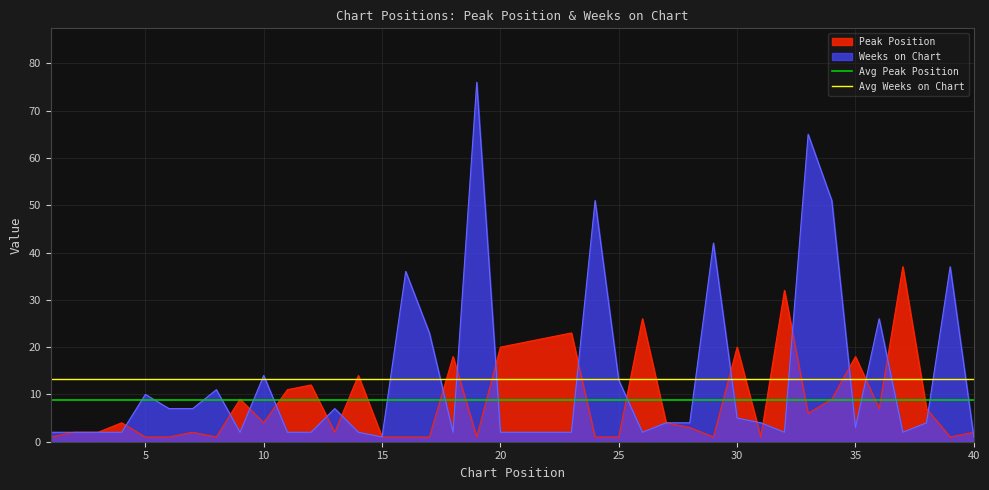

What is the highest value of the Weeks on Chart series?

76